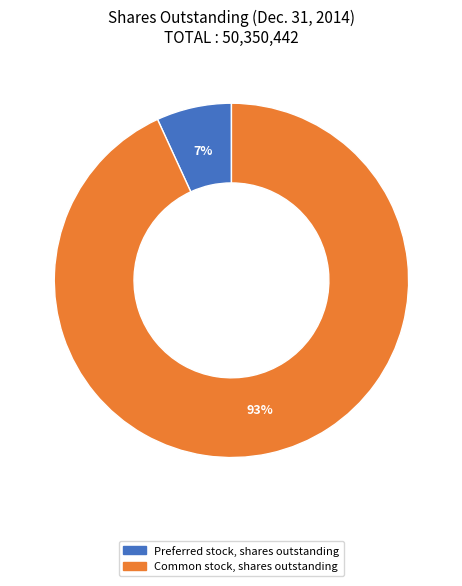

To the nearest percent, what percentage of the pie is Preferred stock, shares outstanding?

7%